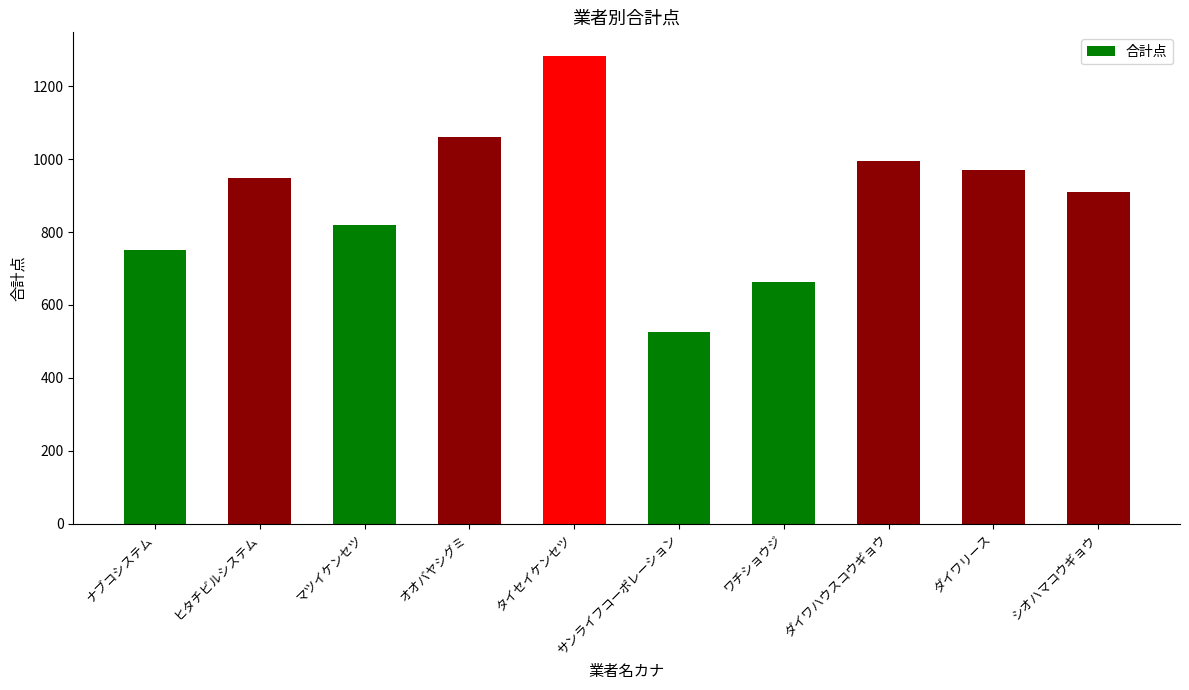

Reading right to left, transcribe all the data shown in this chart.

910	970	994	662	526	1284	1061	820	948	752